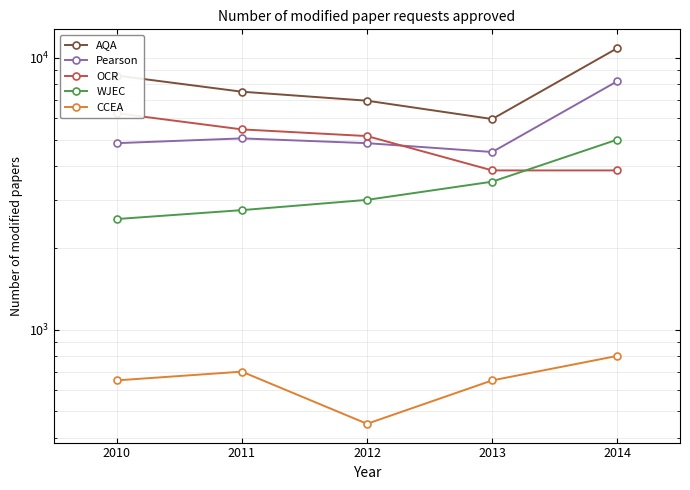

At how many categories does at least one series exceed 8513?

2